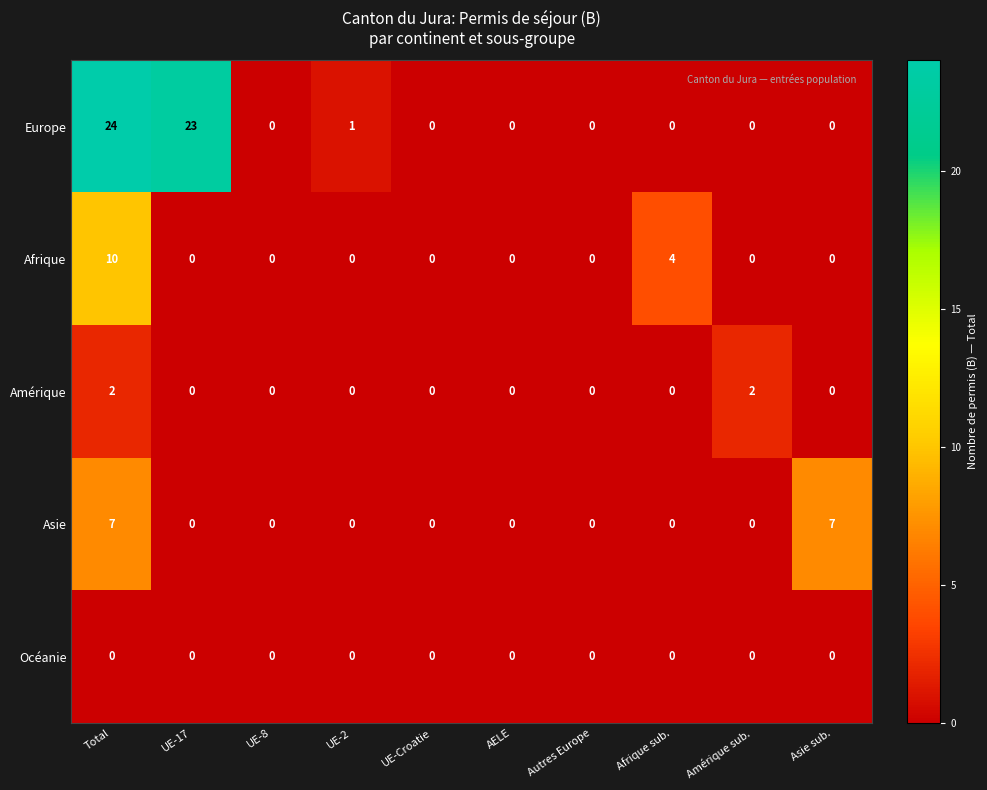

True or false: Océanie has a value of 0 at UE-17.

True